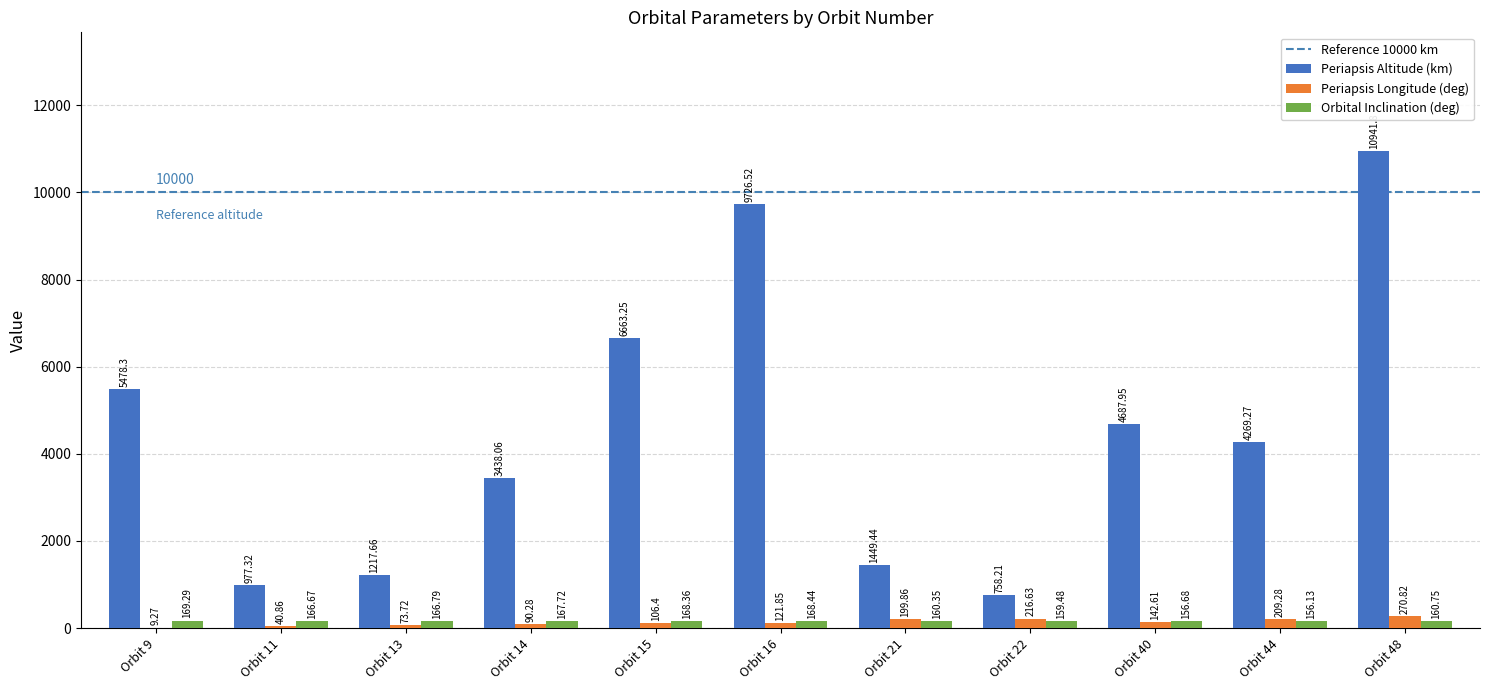

What is the average value of the Orbital Inclination (deg) series?

163.7